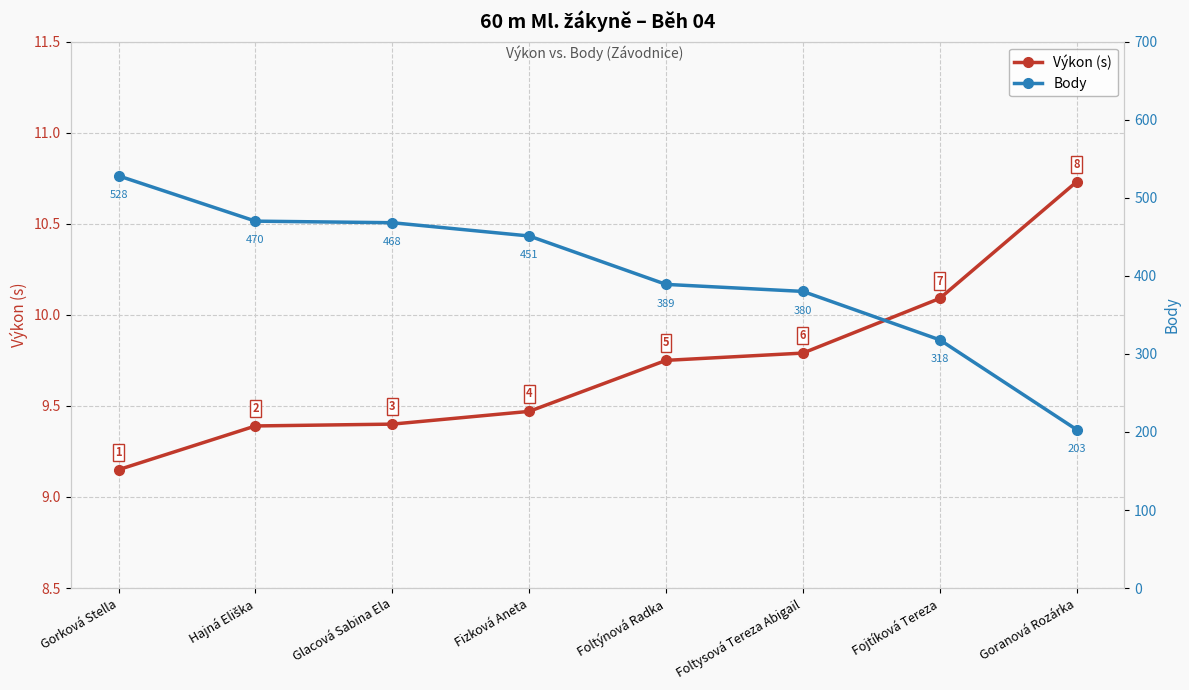

How many values in the Body series exceed 451?

3